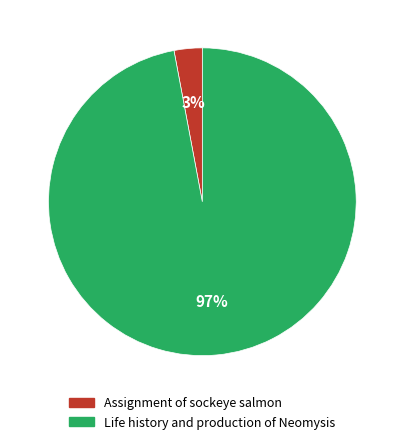

Is it true that Life history and production of Neomysis is 97% of the pie?

True